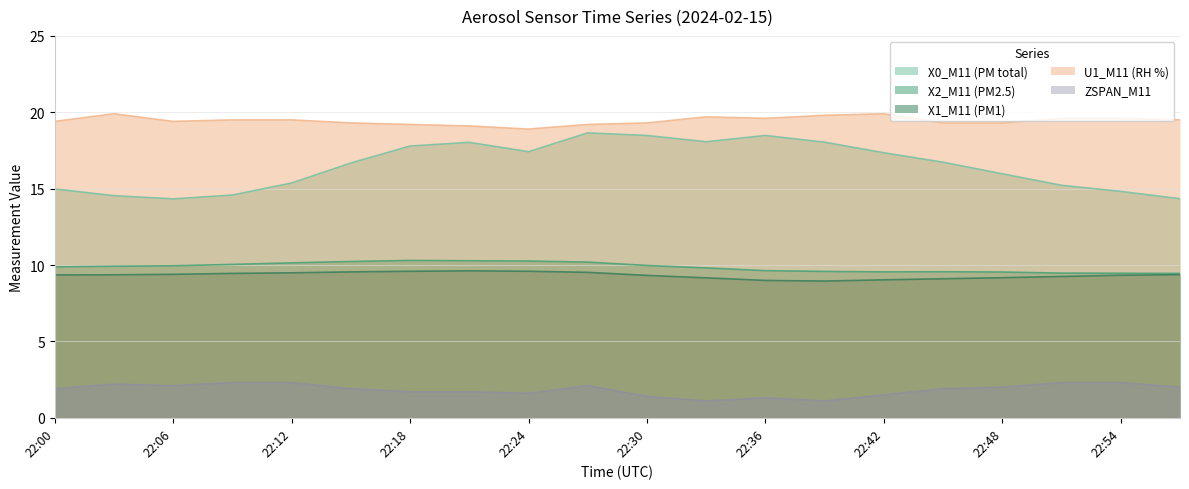

What is the difference between the second highest and second lowest values in the U1_M11 (RH %) series?

0.8